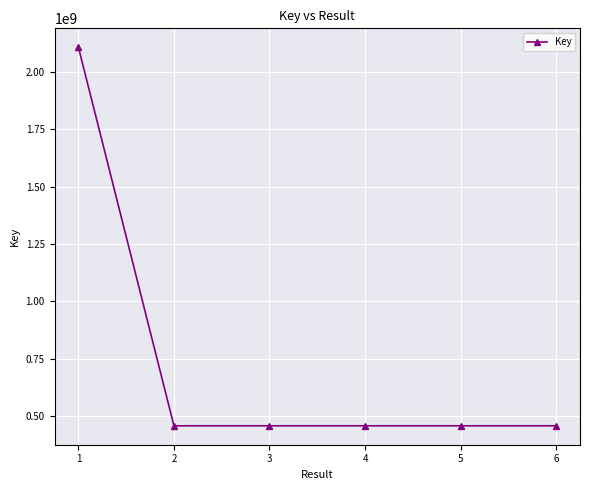

What is the ratio of the value at 6 to the value at 5?

1.0